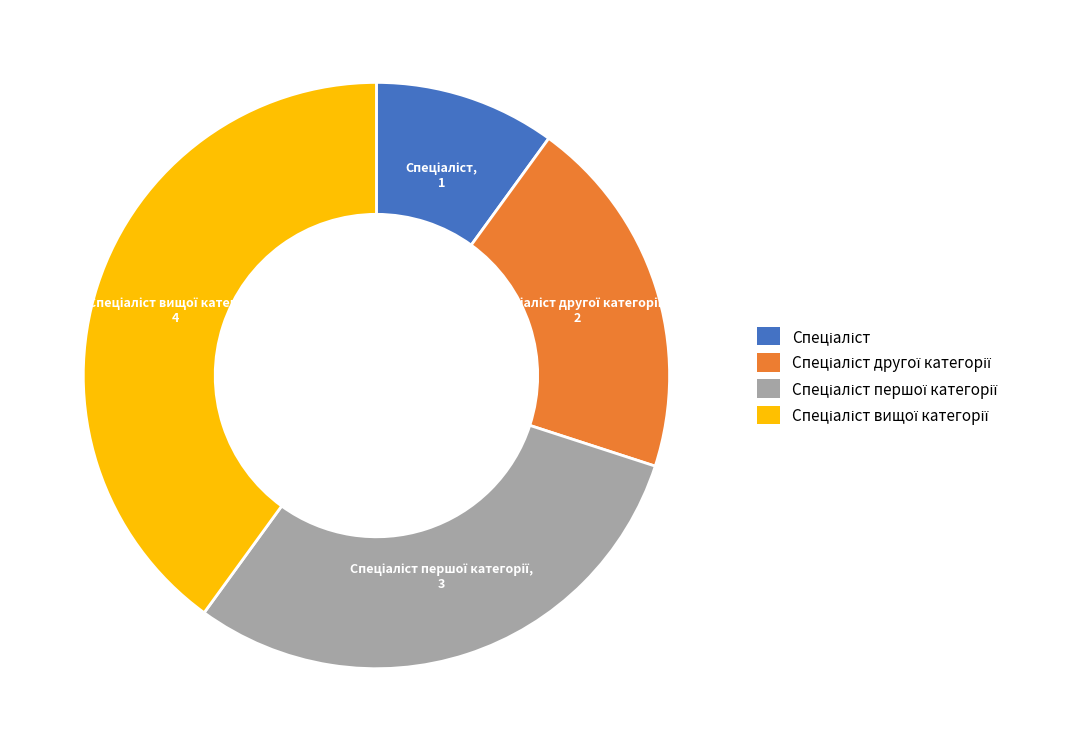

Is there a majority slice in this chart?

No